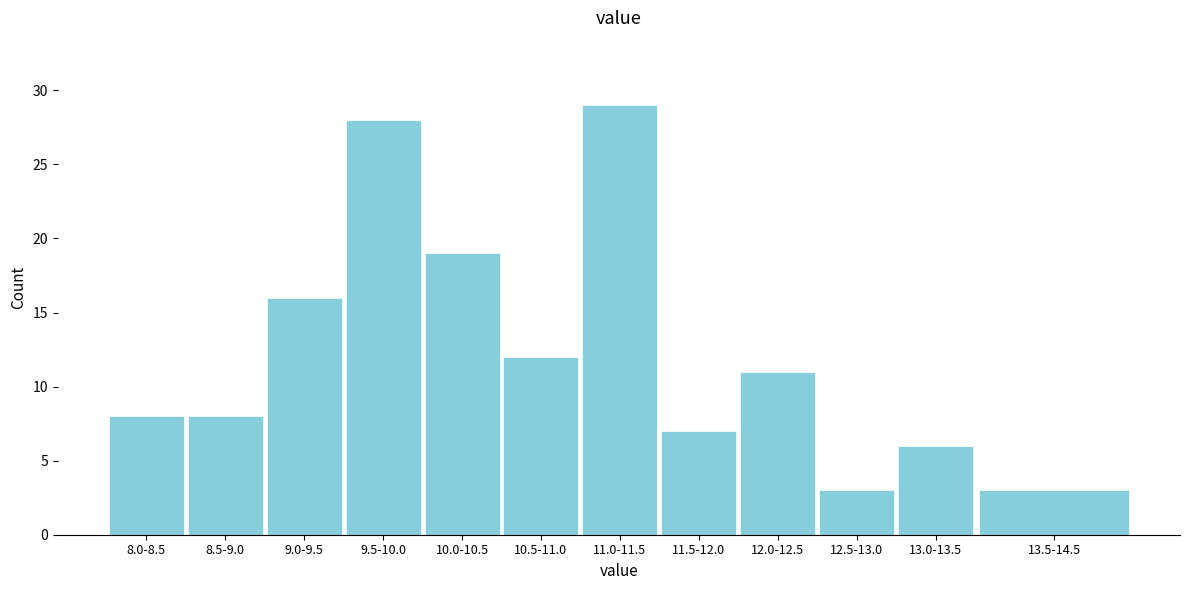

Reading left to right, extract all data points from this chart.

8	8	16	28	19	12	29	7	11	3	6	3